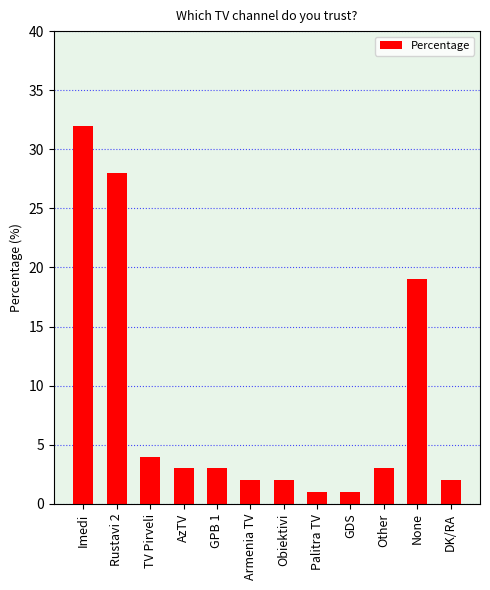

The chart shows a value of 32 at Imedi. True or false?

True